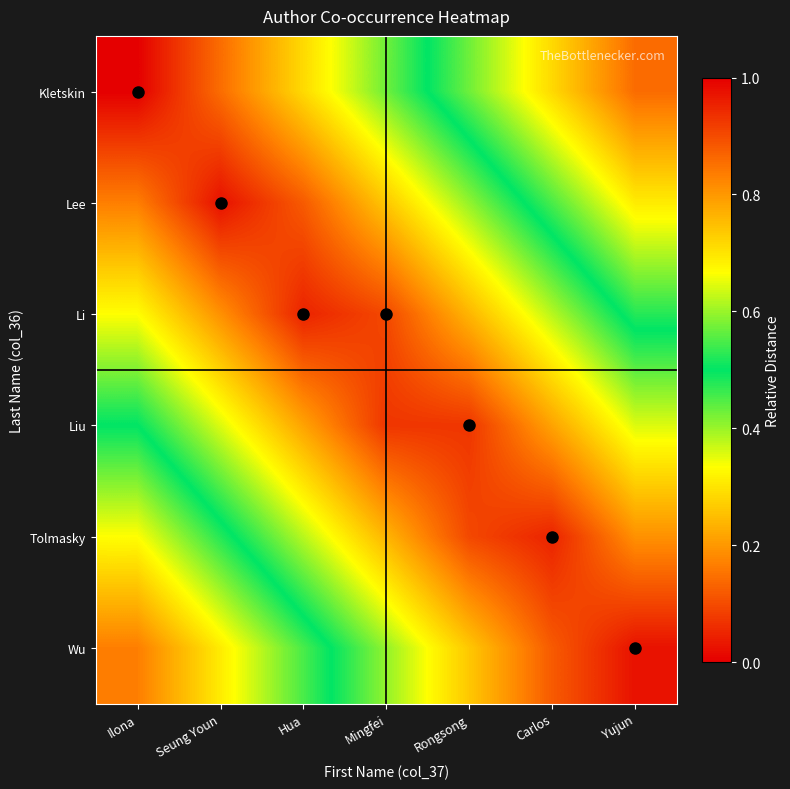

Reading right to left, extract all data points from this chart.

Kletskin: Yujun=0.9	Carlos=0.7	Rongsong=0.6	Mingfei=0.4	Hua=0.3	Seung Youn=0.1	Ilona=0.0
Lee: Yujun=0.7	Carlos=0.5	Rongsong=0.4	Mingfei=0.3	Hua=0.1	Seung Youn=0.0	Ilona=0.2
Li: Yujun=0.5	Carlos=0.4	Rongsong=0.2	Mingfei=0.1	Hua=0.0	Seung Youn=0.2	Ilona=0.3
Liu: Yujun=0.4	Carlos=0.2	Rongsong=0.1	Mingfei=0.1	Hua=0.2	Seung Youn=0.4	Ilona=0.5
Tolmasky: Yujun=0.2	Carlos=0.0	Rongsong=0.1	Mingfei=0.2	Hua=0.4	Seung Youn=0.5	Ilona=0.7
Wu: Yujun=0.0	Carlos=0.1	Rongsong=0.3	Mingfei=0.4	Hua=0.5	Seung Youn=0.7	Ilona=0.8